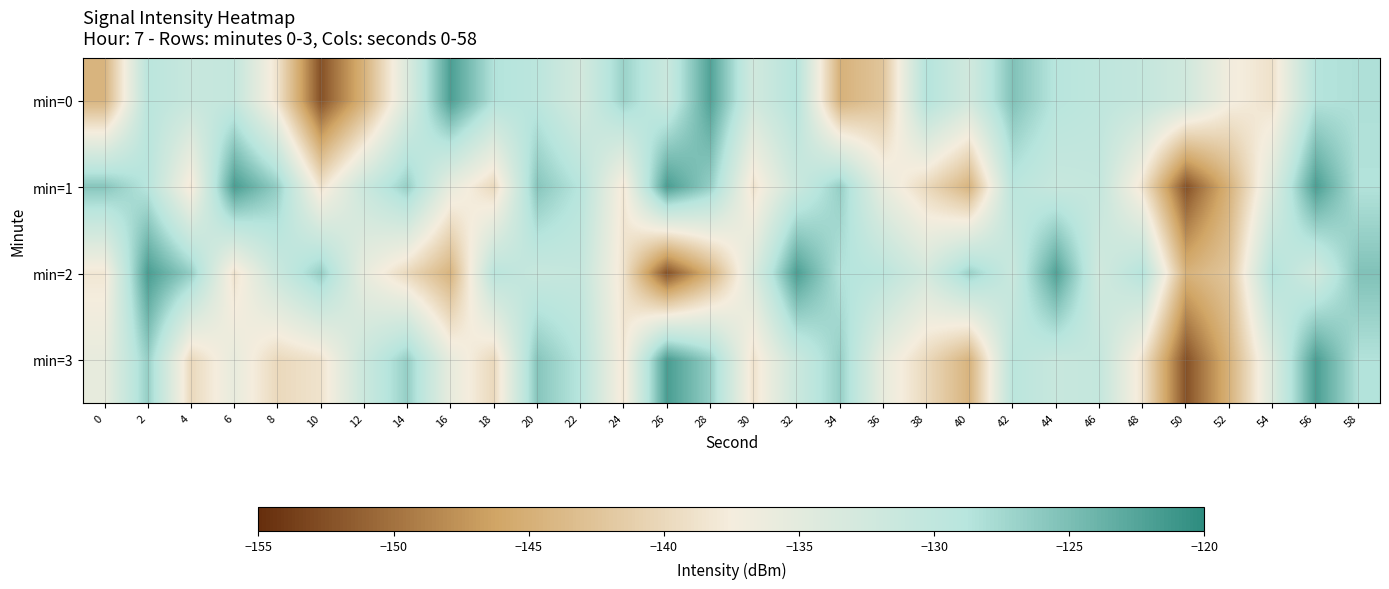

Count the number of categories in the chart.

30